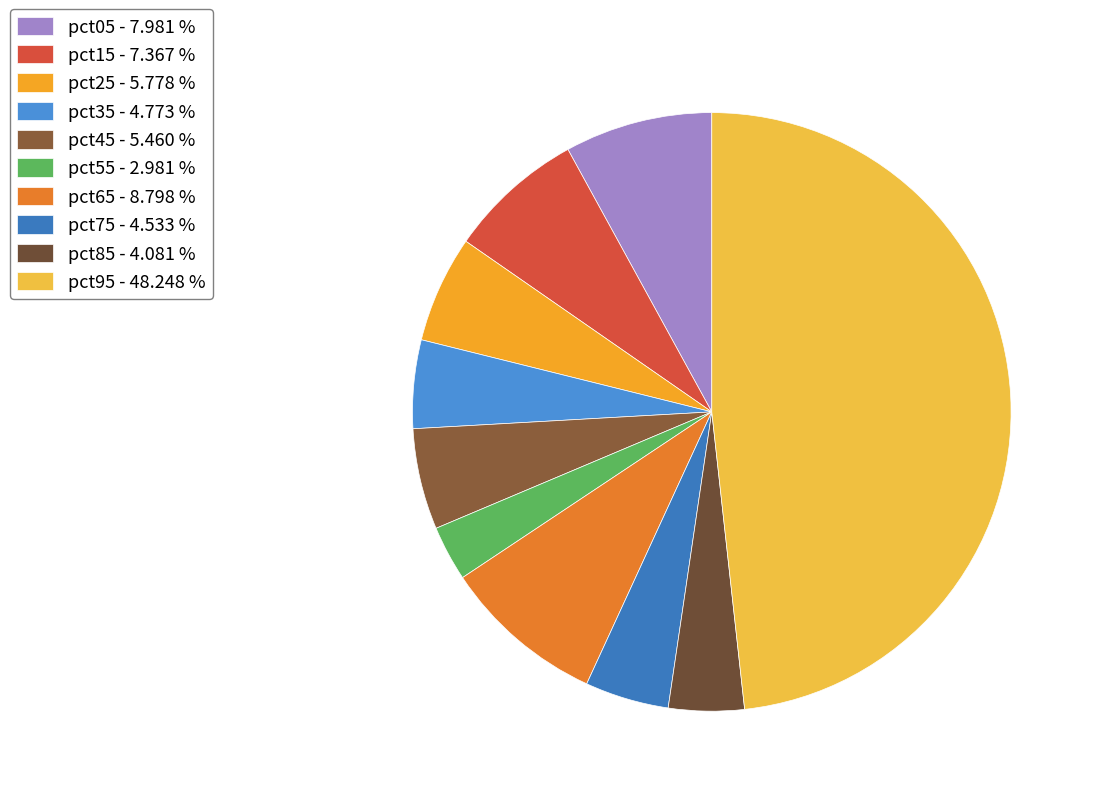

Which has a higher value, pct15 or pct55?

pct15